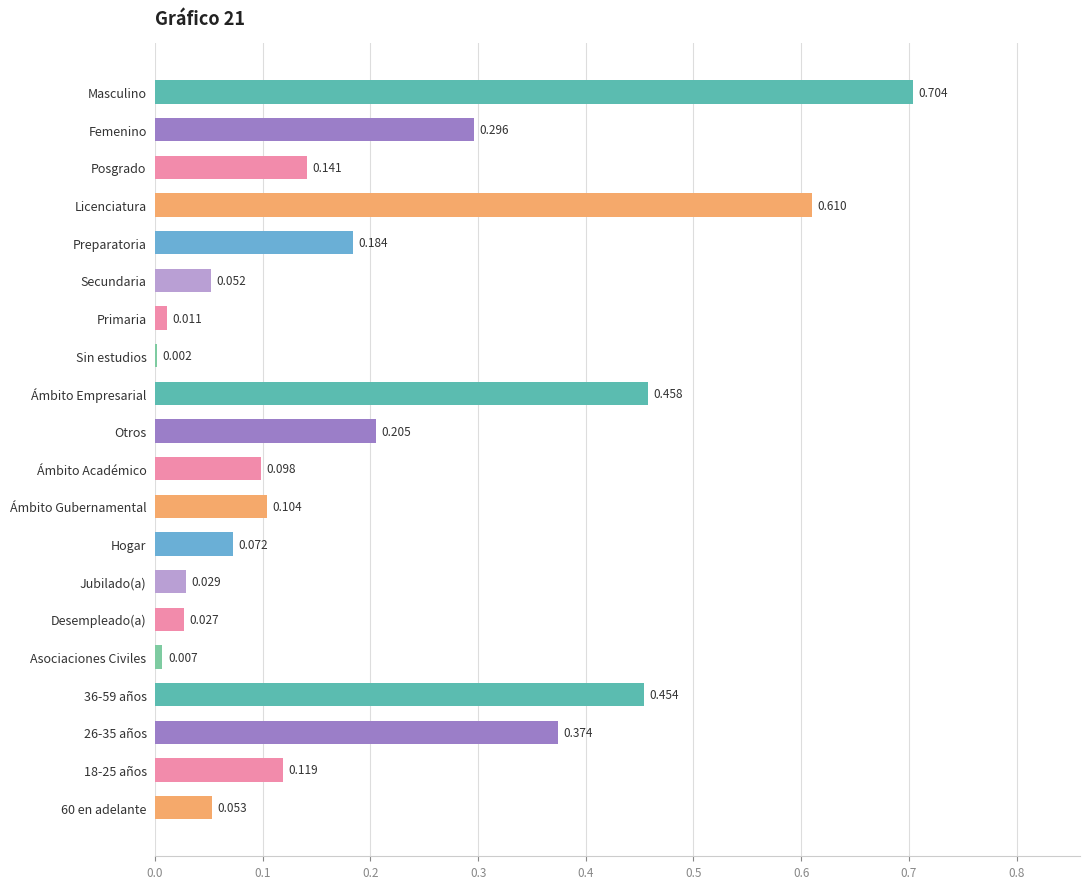

Which has a higher value, Posgrado or Ámbito Empresarial?

Ámbito Empresarial